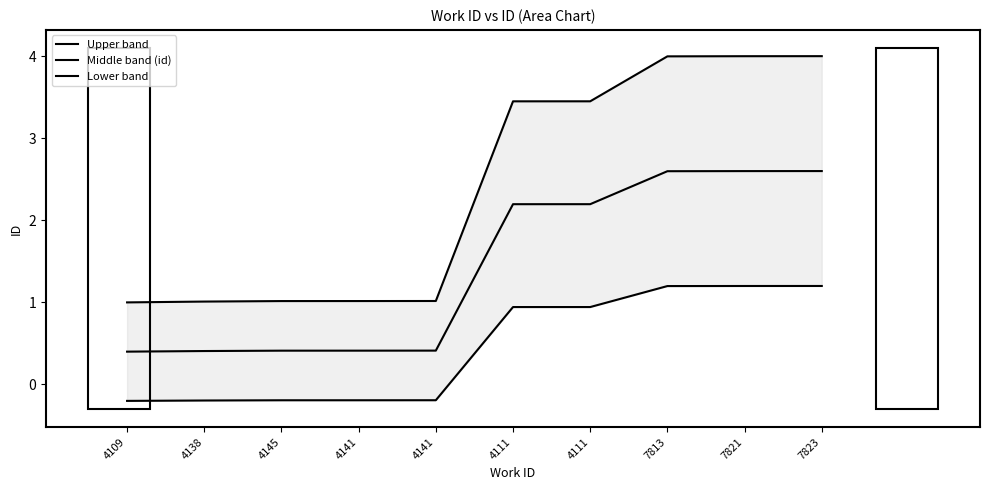

What is the approximate value of Upper band at 4111?

3.4